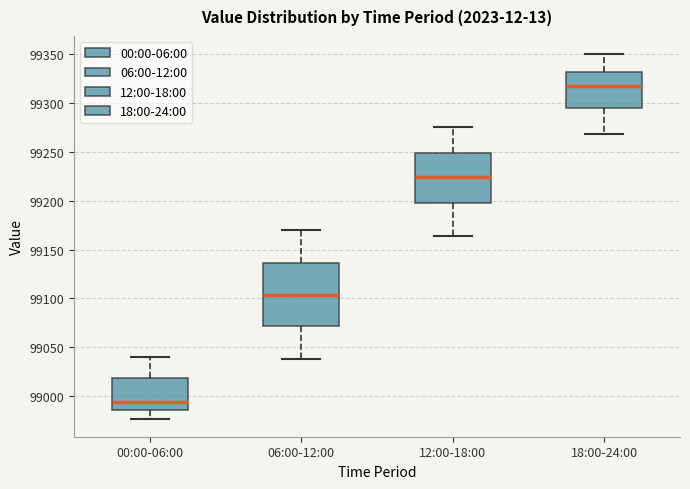

Comparing the boxes themselves (not the whiskers), which one is the tallest?

06:00-12:00